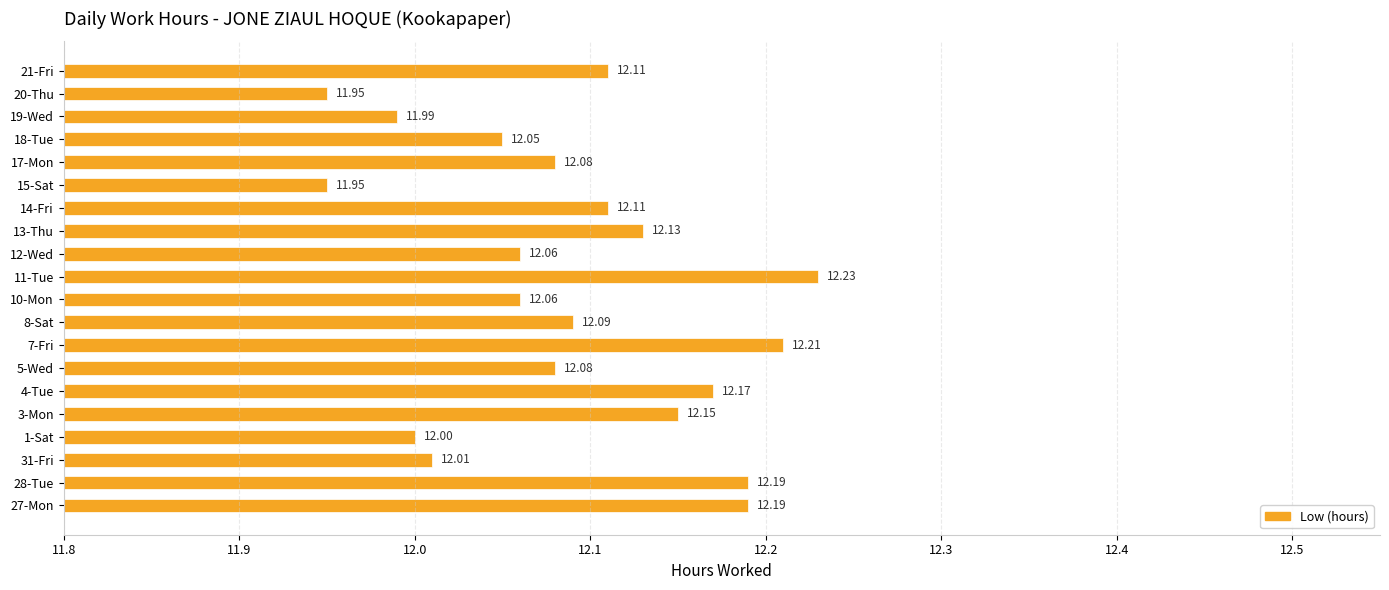

What is the difference between the maximum and second lowest values?

0.3